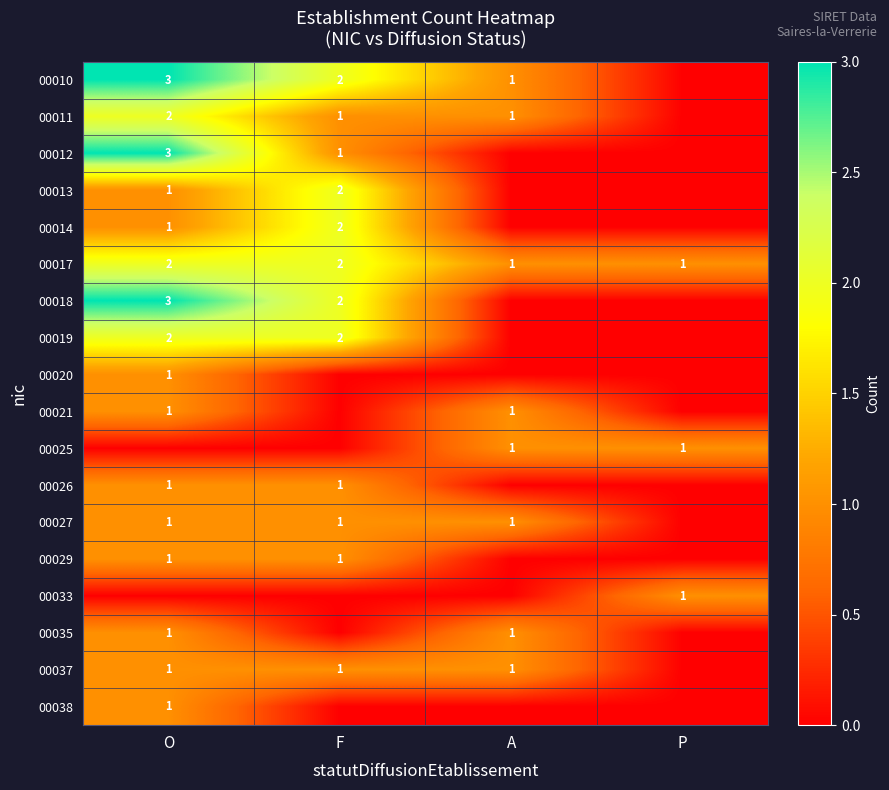

What is the difference between the 00013 values at O and F?

1